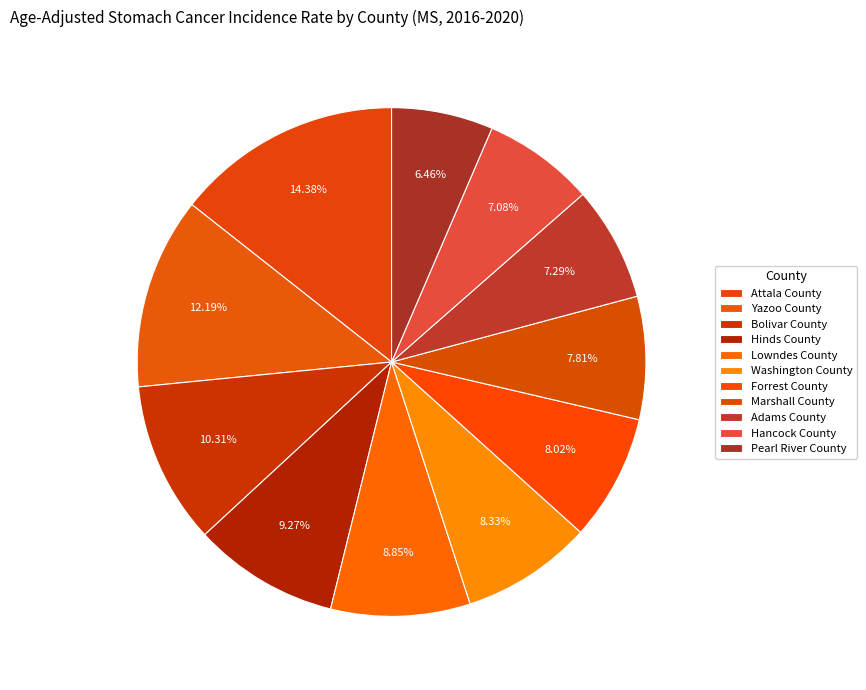

How many segments does this pie chart have?

11